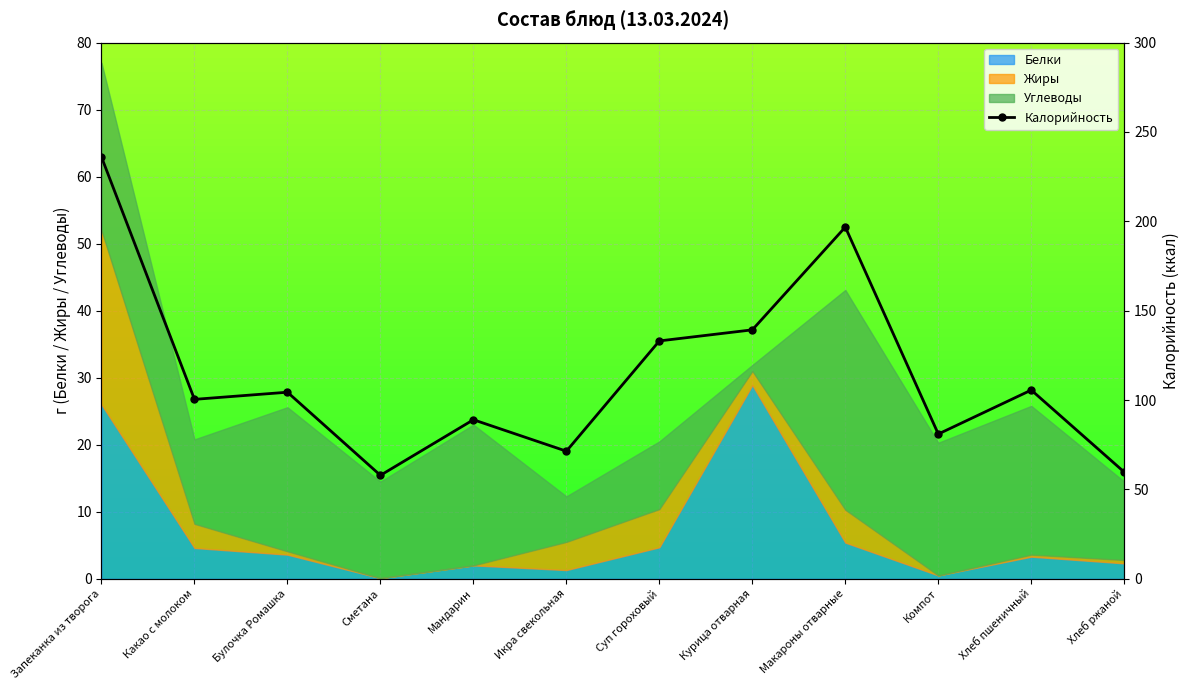

What is the label of the 7th point from the left?

Суп гороховый